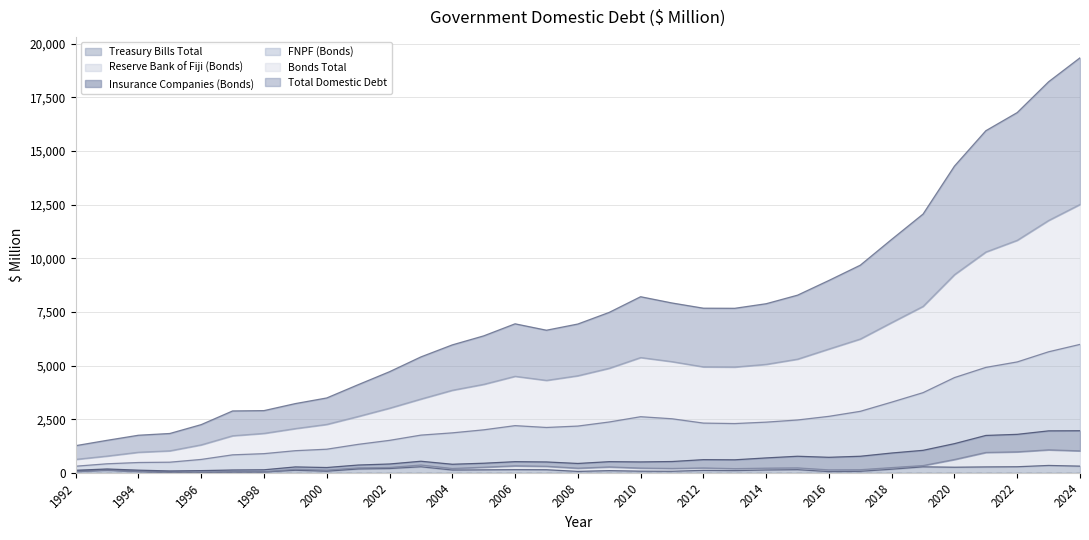

What is the maximum value shown in the chart?

19346.7